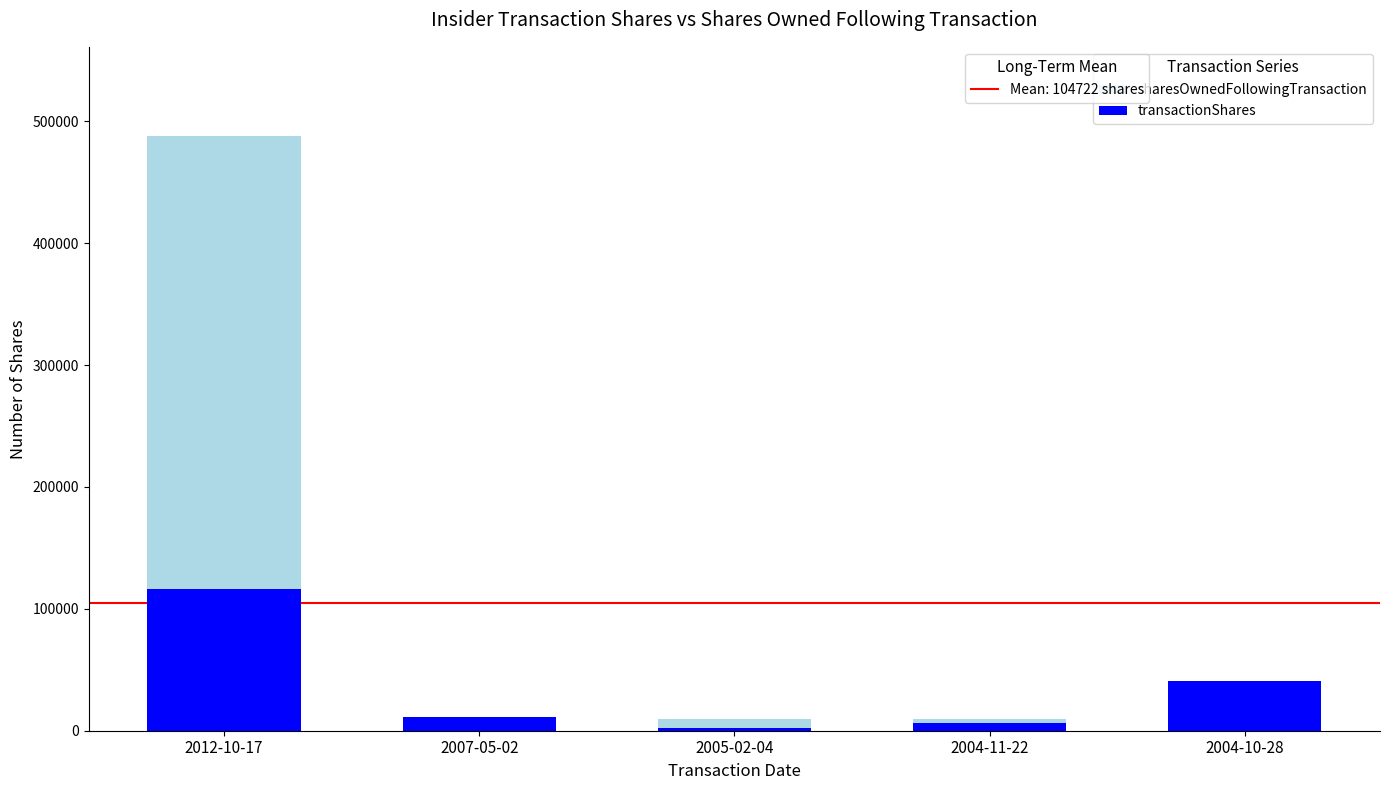

What position from the left is 2004-10-28?

5